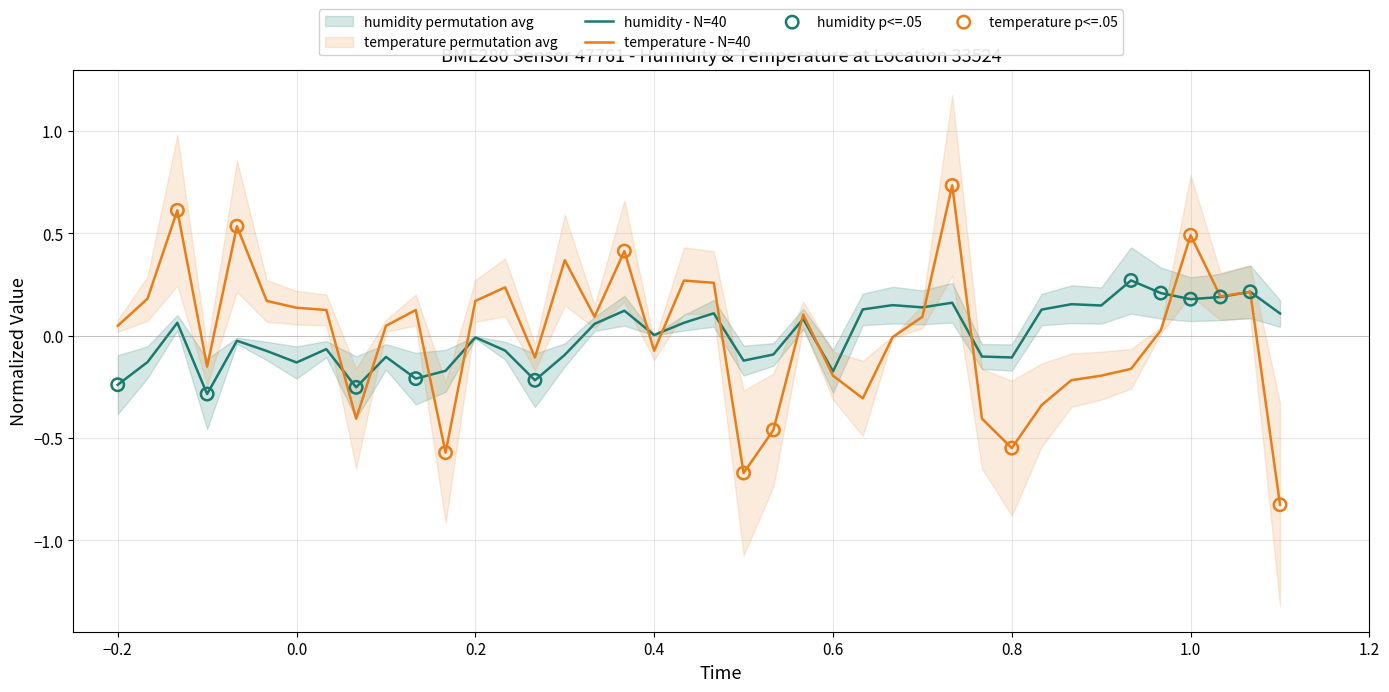

Which series reaches the maximum Y coordinate?

temperature